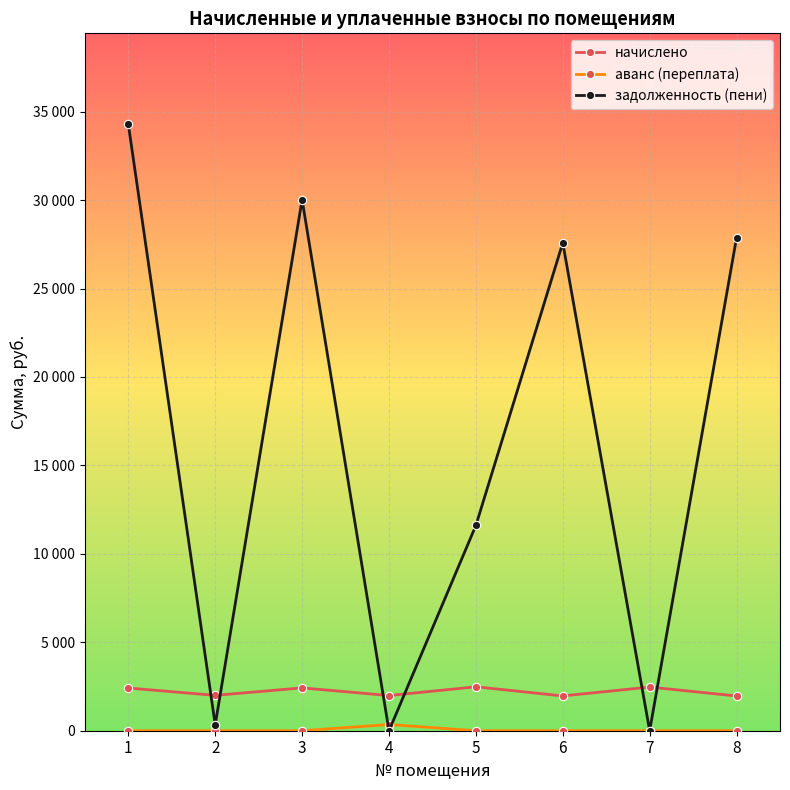

Is this an area chart (filled region under the line)?

No